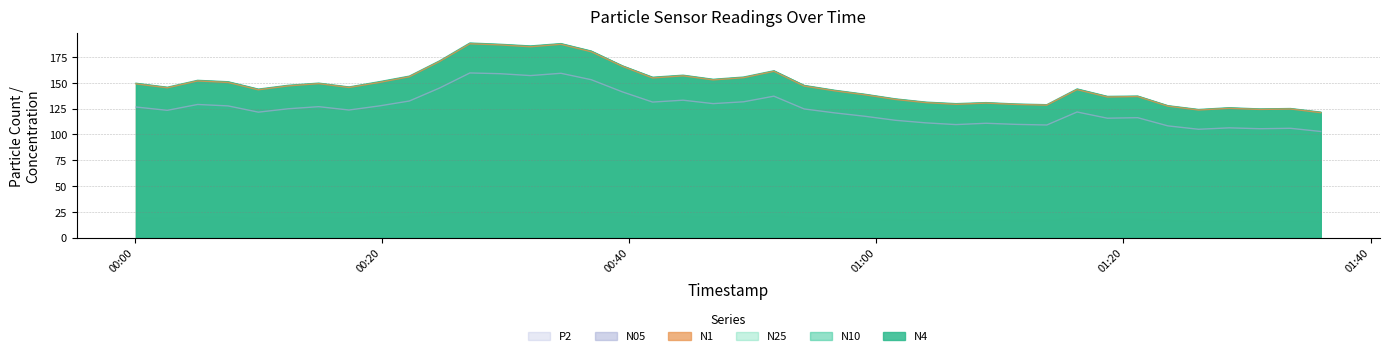

What value does the N25 series have at 2023-11-18T01:35:58?

102.8